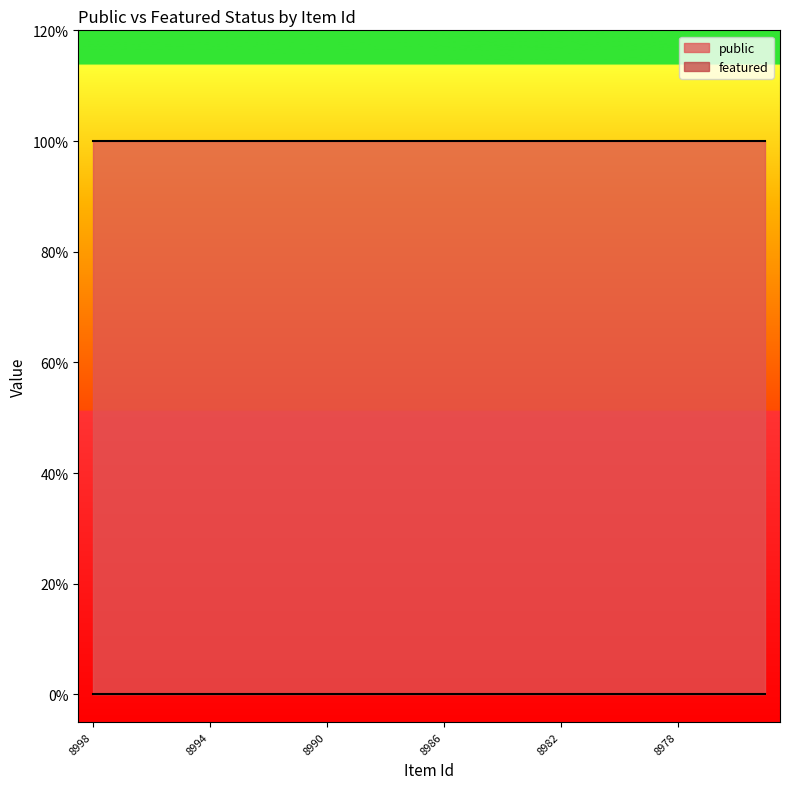

Is it true that public equals 2 at 8993?

False